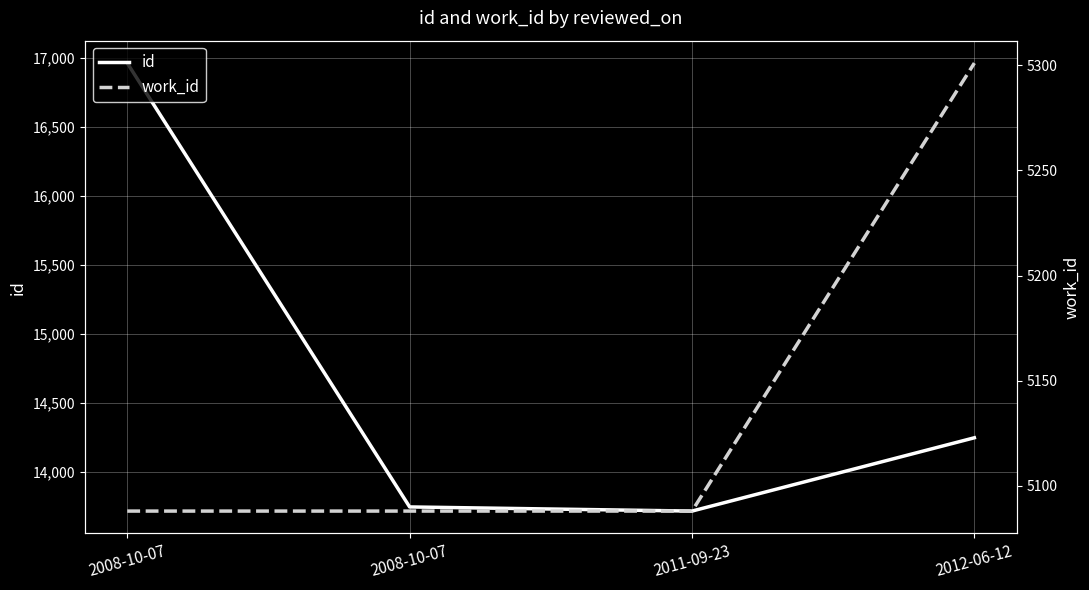

Is it true that work_id equals 5088 at 2008-10-07?

True